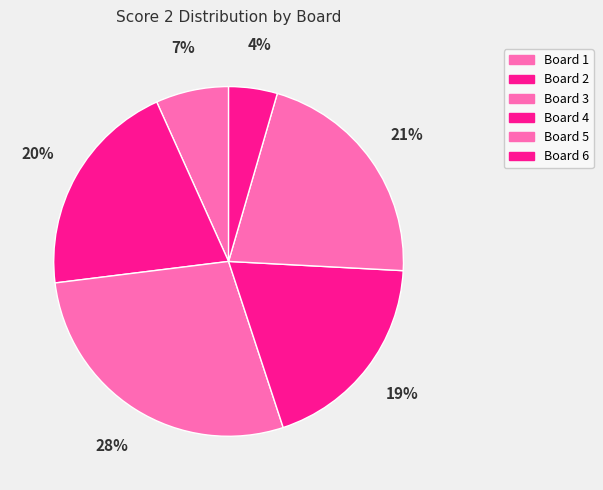

What is the ratio of the value at Board 6 to the value at Board 4?

0.2